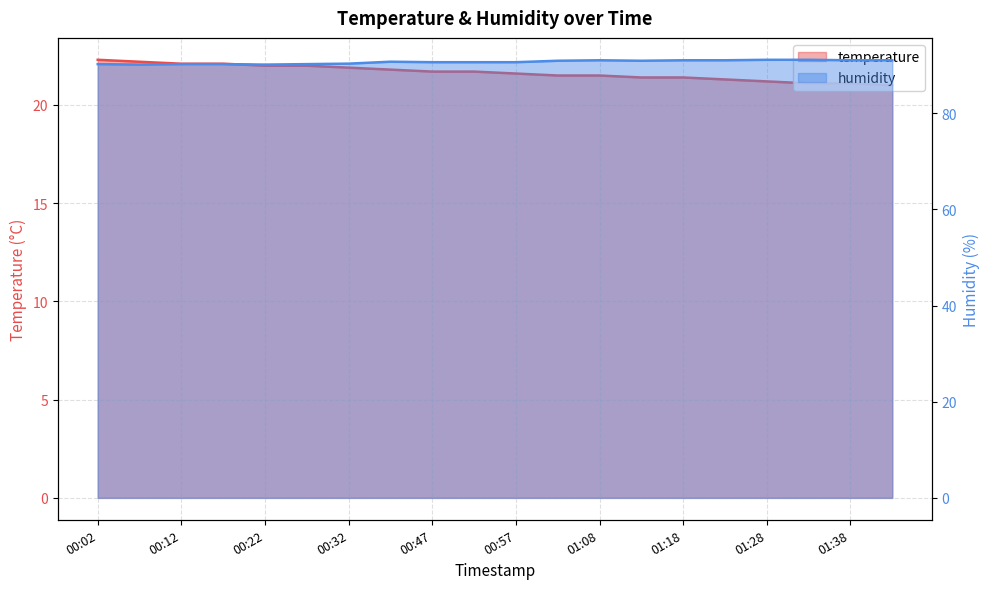

Which series has the largest range (max minus min)?

temperature